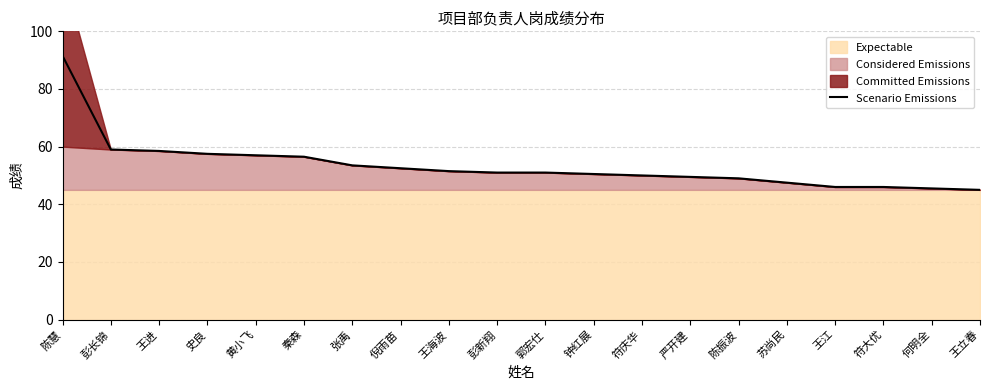

Rank the categories by value from lowest to highest.

王立春, 何明全, 王江, 符大优, 苏尚民, 陈振波, 严开建, 符庆华, 钟红展, 彭新翔, 郭宏仕, 王海波, 倪雨苗, 张禹, 秦森, 黄小飞, 史良, 王进, 彭长锦, 陈慧